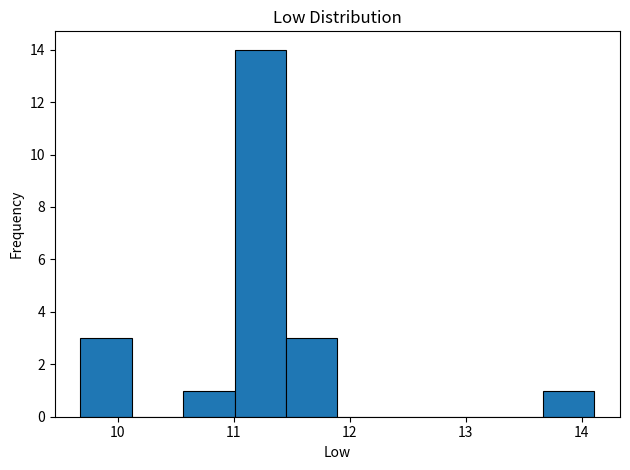

Reading left to right, list every bar in this chart as the range it spans on the x-axis followed by its height. Neither the bar edges nor the heights are printed on the chart, so give them approximately, as read against the axes.

9.7 to 10.1: 3
10.1 to 10.6: 0
10.6 to 11.0: 1
11.0 to 11.5: 14
11.5 to 11.9: 3
11.9 to 12.3: 0
12.3 to 12.8: 0
12.8 to 13.2: 0
13.2 to 13.7: 0
13.7 to 14.1: 1